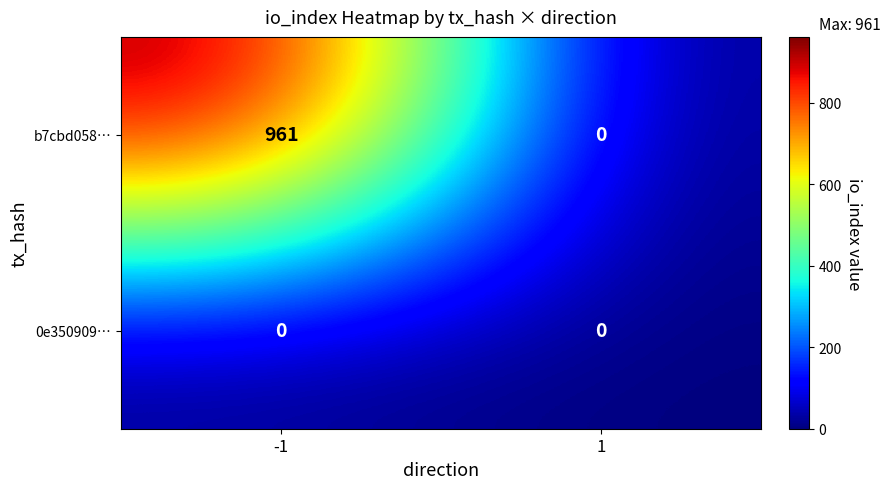

What is the greatest value displayed?

961